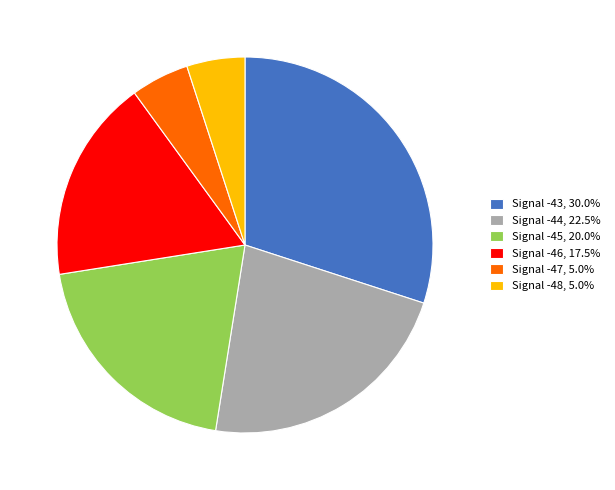

Combined, do Signal -43, 30.0% and Signal -48, 5.0% account for over 50%?

No